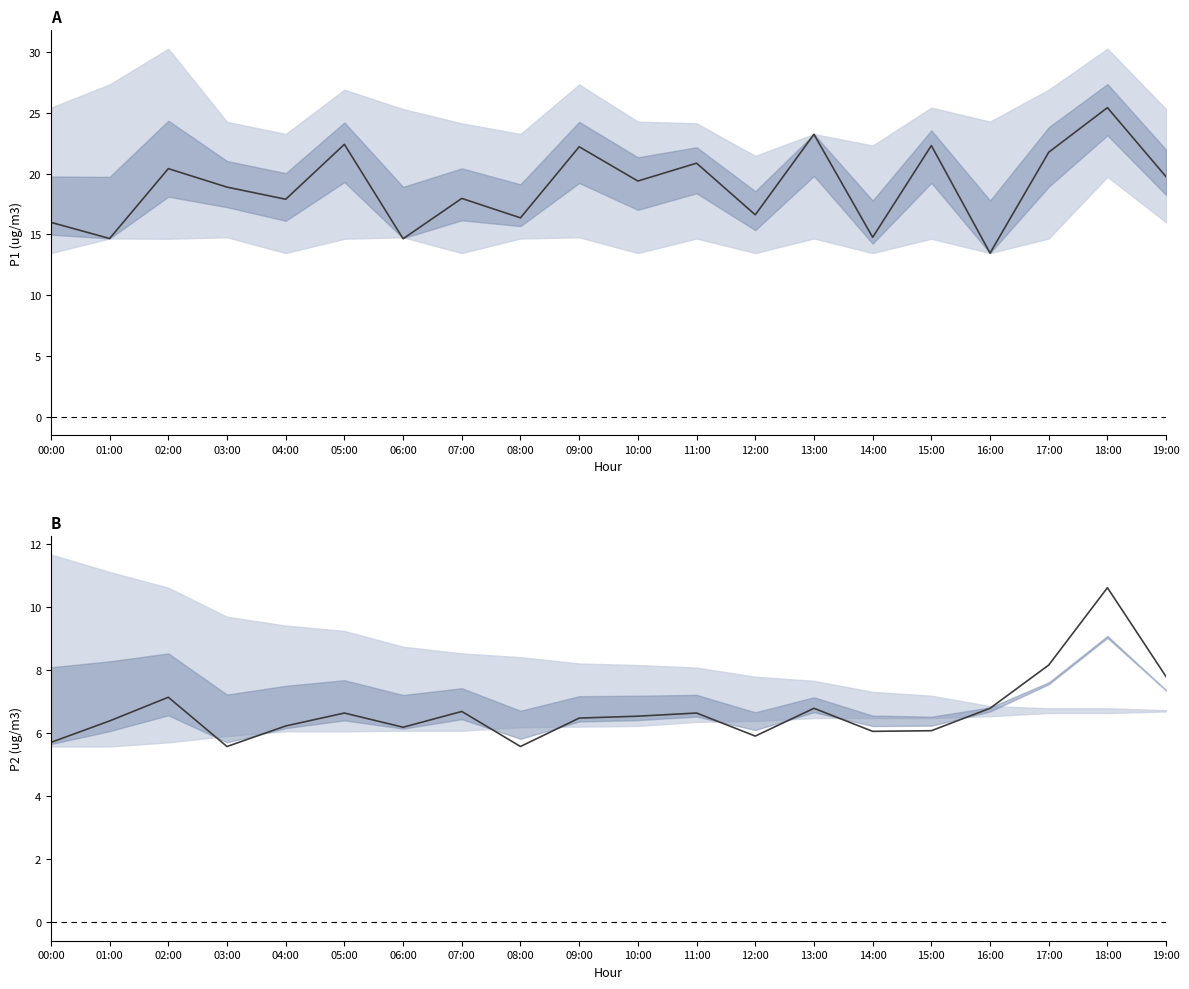

What is the average value of the P1 series?

18.9